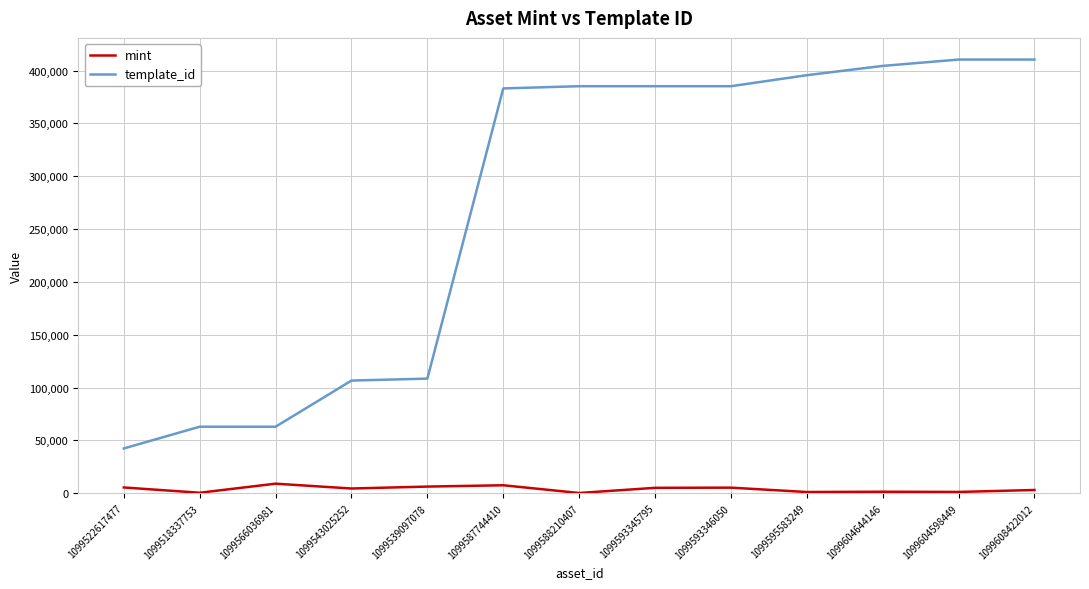

True or false: template_id and mint intersect in this chart.

False